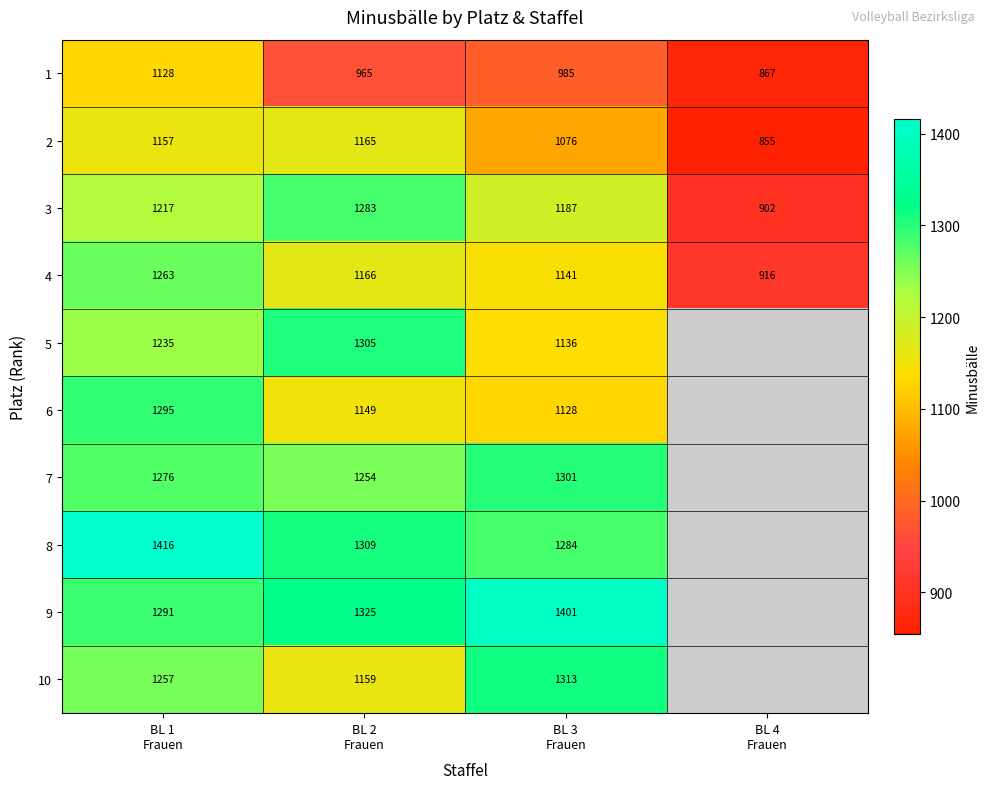

What is the maximum value for 2?

1165